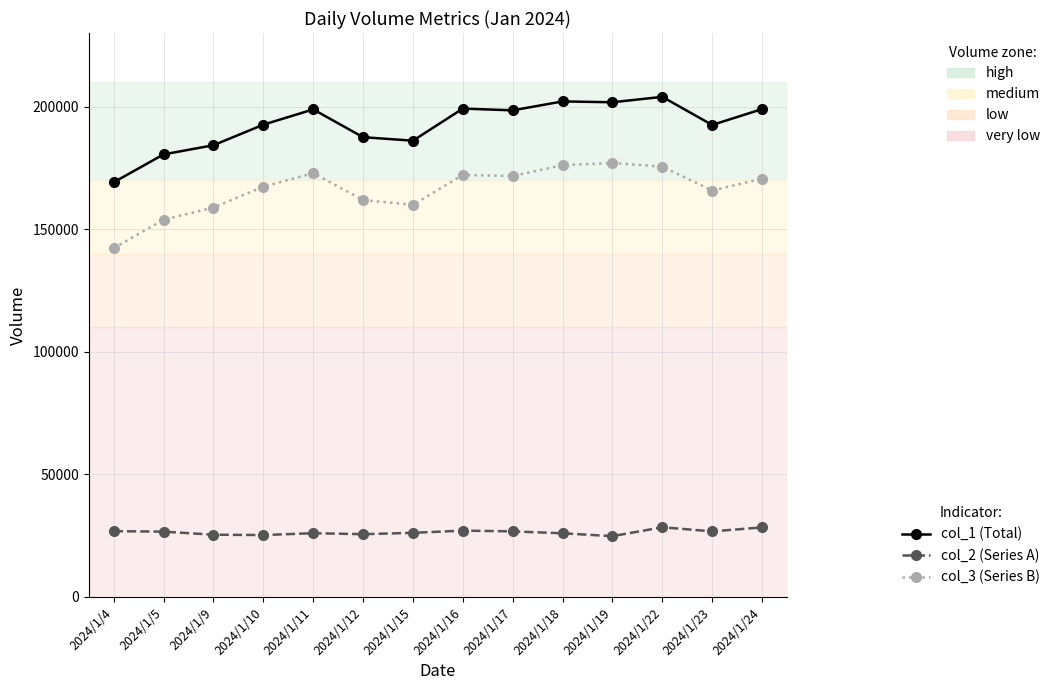

What is the minimum value shown in the chart?

24810